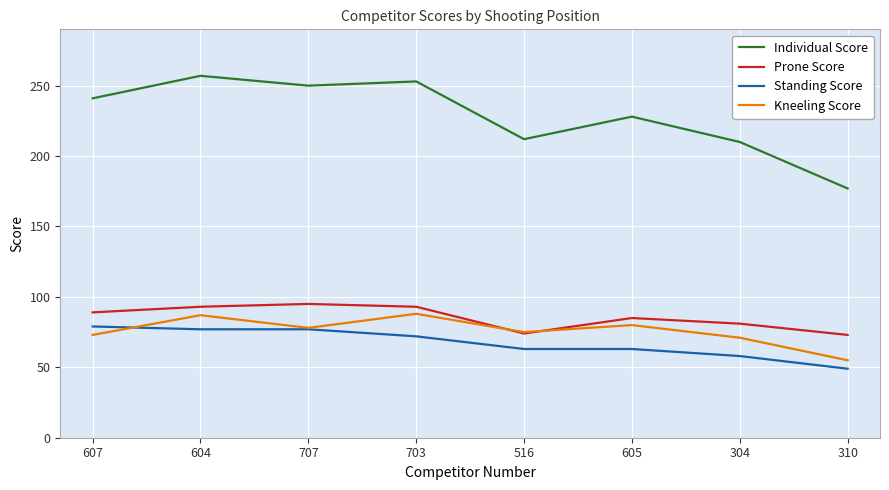

True or false: Kneeling Score has more than 1 interior local peaks.

True